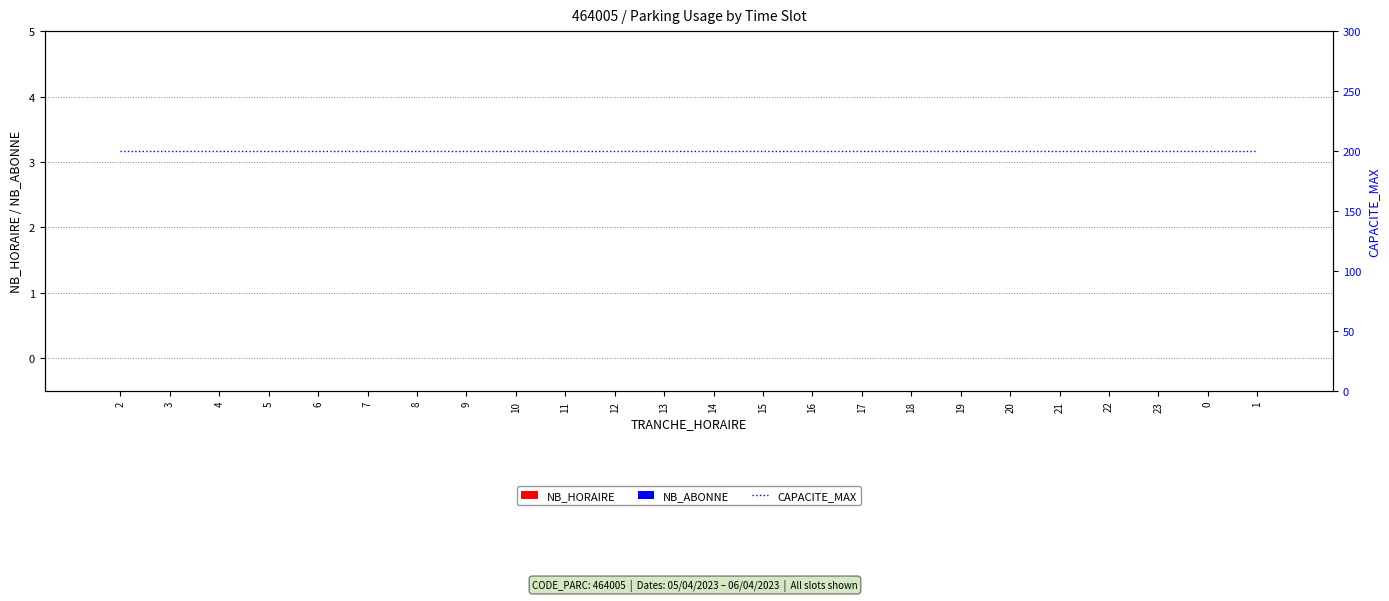

Reading right to left, what are all the values shown in this chart?

NB_HORAIRE: 1=0	0=0	23=0	22=0	21=0	20=0	19=0	18=0	17=0	16=0	15=0	14=0	13=0	12=0	11=0	10=0	9=0	8=0	7=0	6=0	5=0	4=0	3=0	2=0
NB_ABONNE: 1=0	0=0	23=0	22=0	21=0	20=0	19=0	18=0	17=0	16=0	15=0	14=0	13=0	12=0	11=0	10=0	9=0	8=0	7=0	6=0	5=0	4=0	3=0	2=0
CAPACITE_MAX: 1=200	0=200	23=200	22=200	21=200	20=200	19=200	18=200	17=200	16=200	15=200	14=200	13=200	12=200	11=200	10=200	9=200	8=200	7=200	6=200	5=200	4=200	3=200	2=200